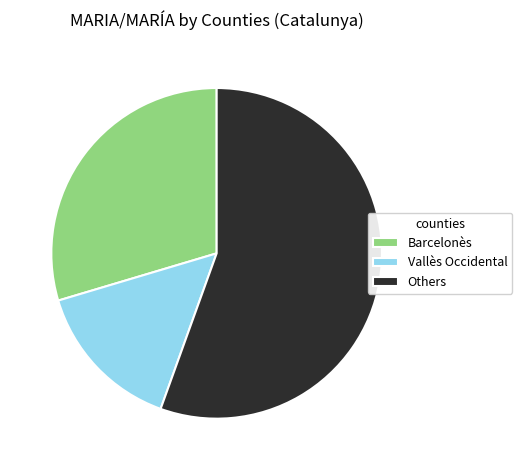

What is the smallest slice in the pie chart?

Vallès Occidental